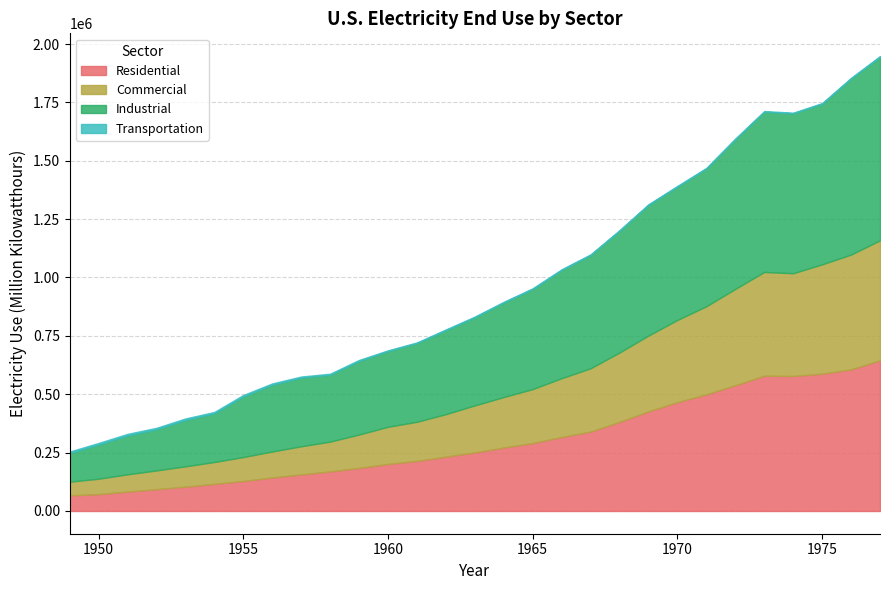

What is the highest value of the Residential series?

645239.0